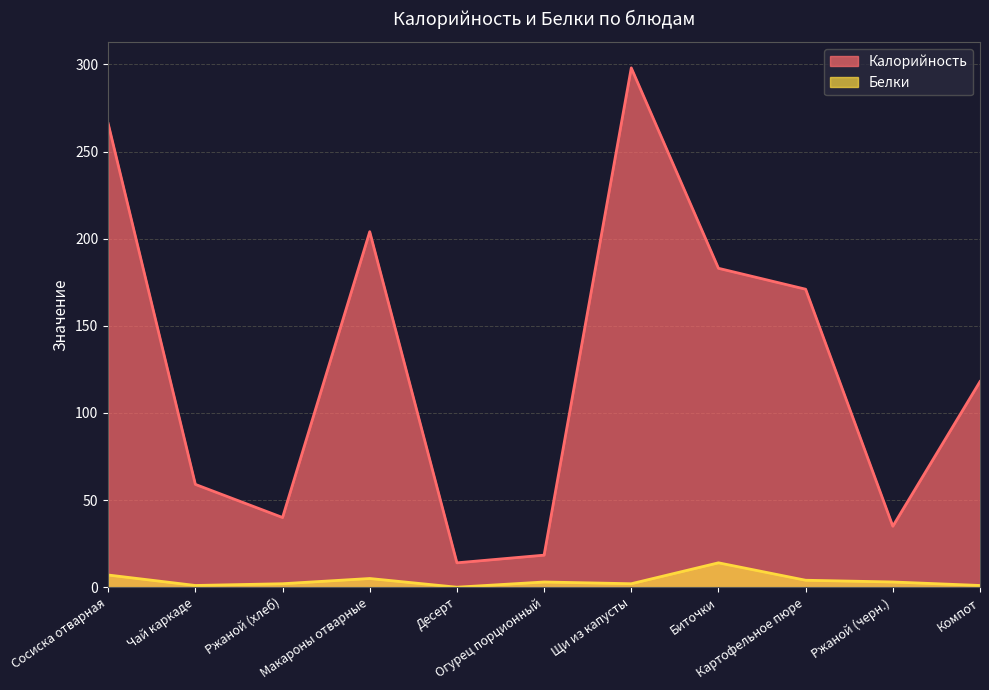

Which has a higher value, Огурец порционный or Компот?

Компот